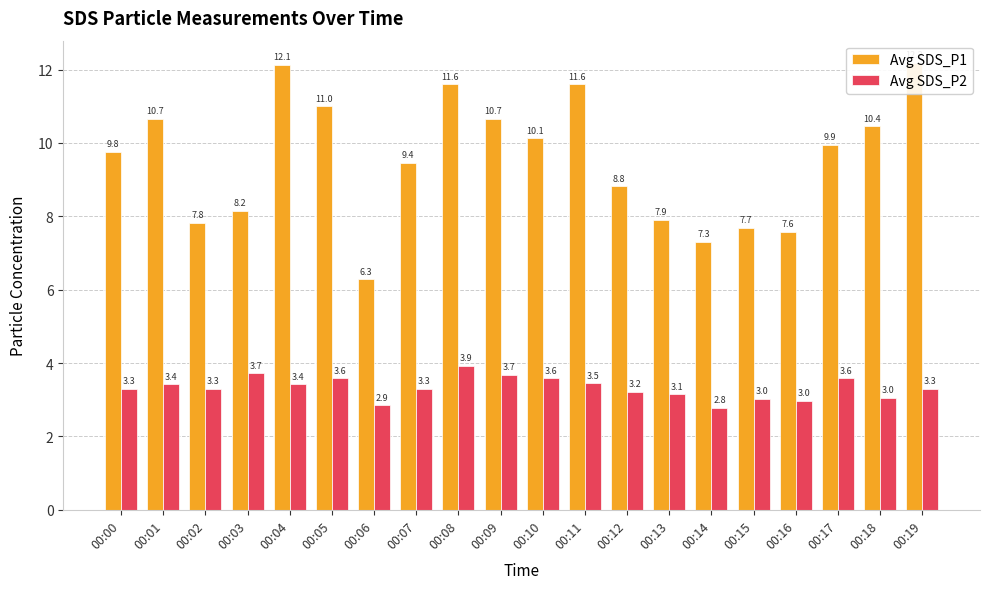

What is the sum of the Avg SDS_P1 values at 00:00 and 00:13?

17.7